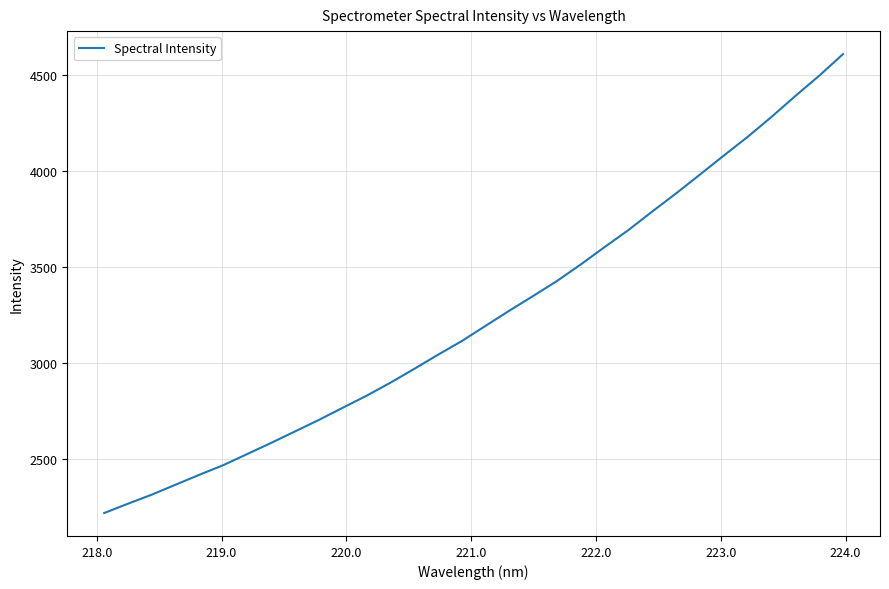

What is the difference between the maximum and minimum values?

2390.2